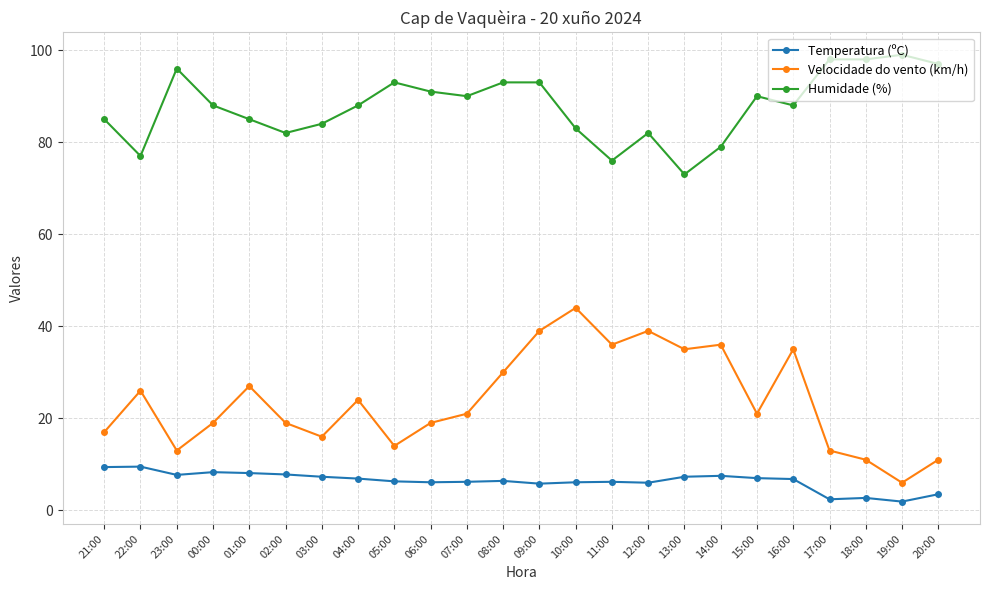

True or false: Velocidade do vento (km/h) has more than 0 points higher than both neighbors.

True